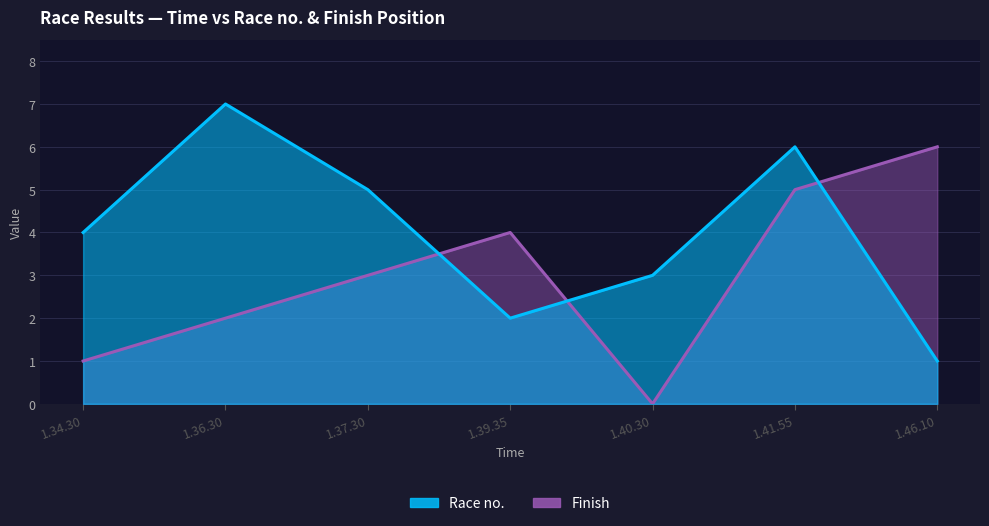

What is the total value across all series at 1.37.30?

8